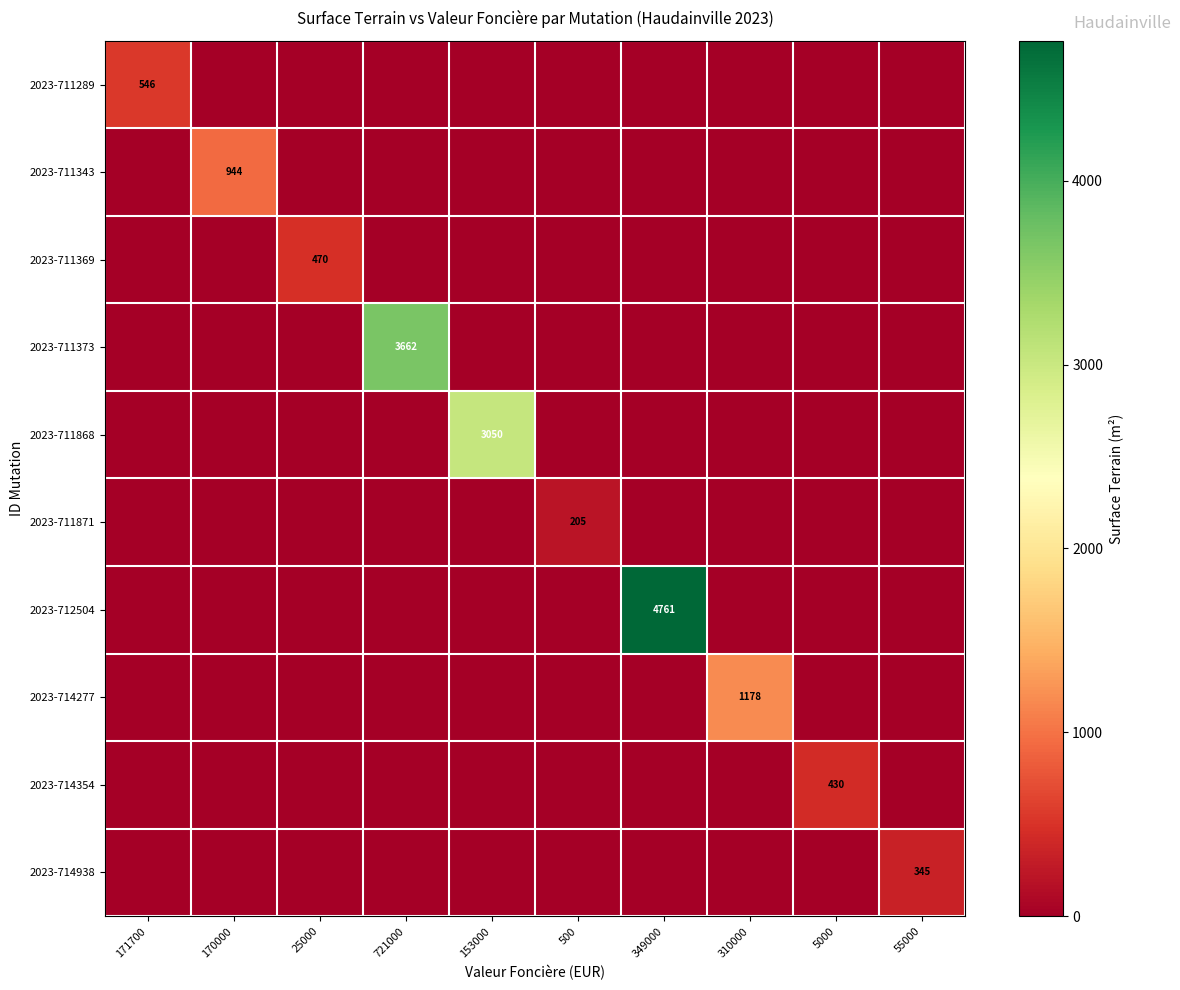

Rank the categories by 2023-712504 value from lowest to highest.

171700, 170000, 25000, 721000, 153000, 500, 310000, 5000, 55000, 349000